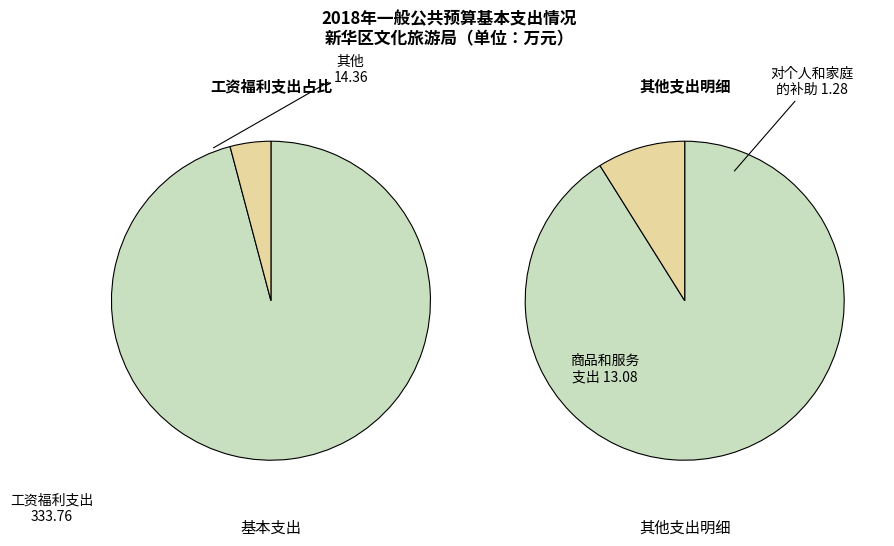

What percentage is the 工资福利支出 slice, to the nearest percent?

96%